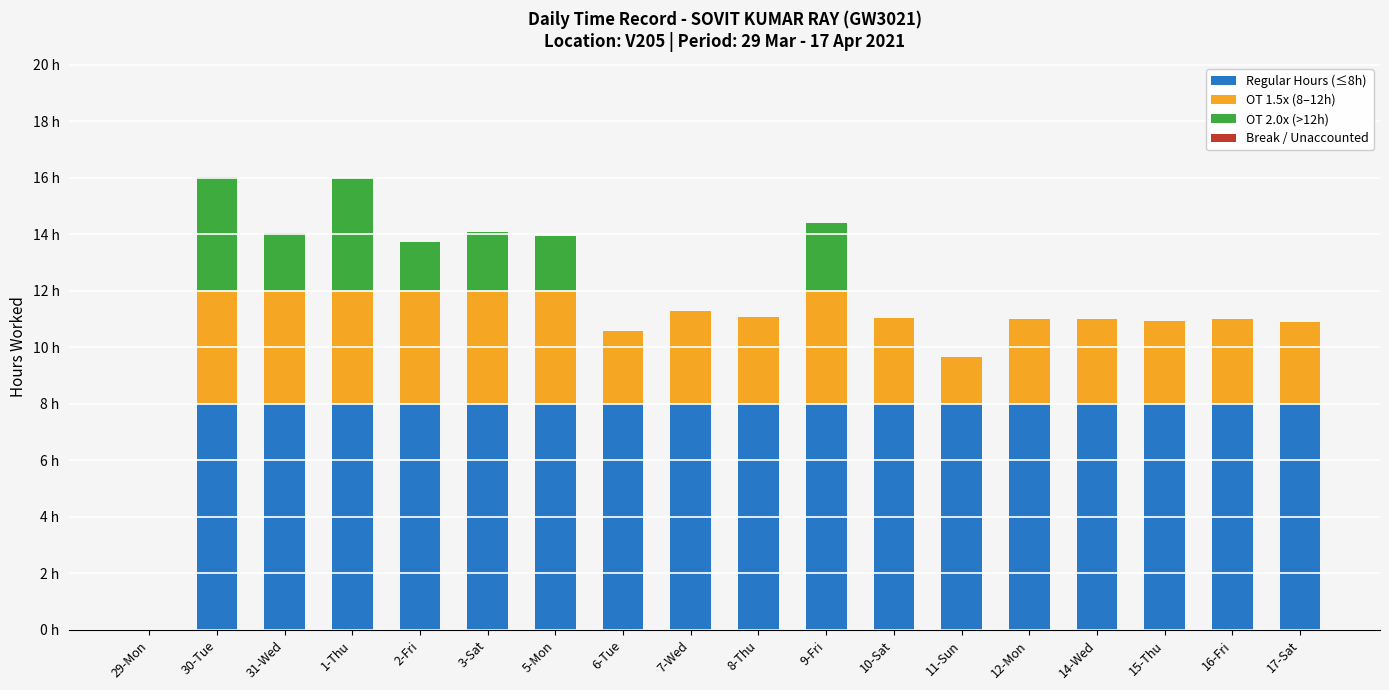

Are the bars horizontal?

No